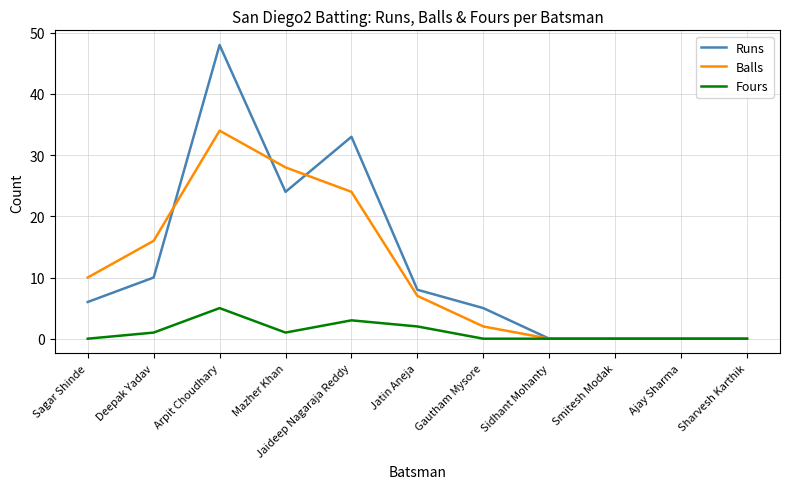

At which category is the sum across all series the highest?

Arpit Choudhary